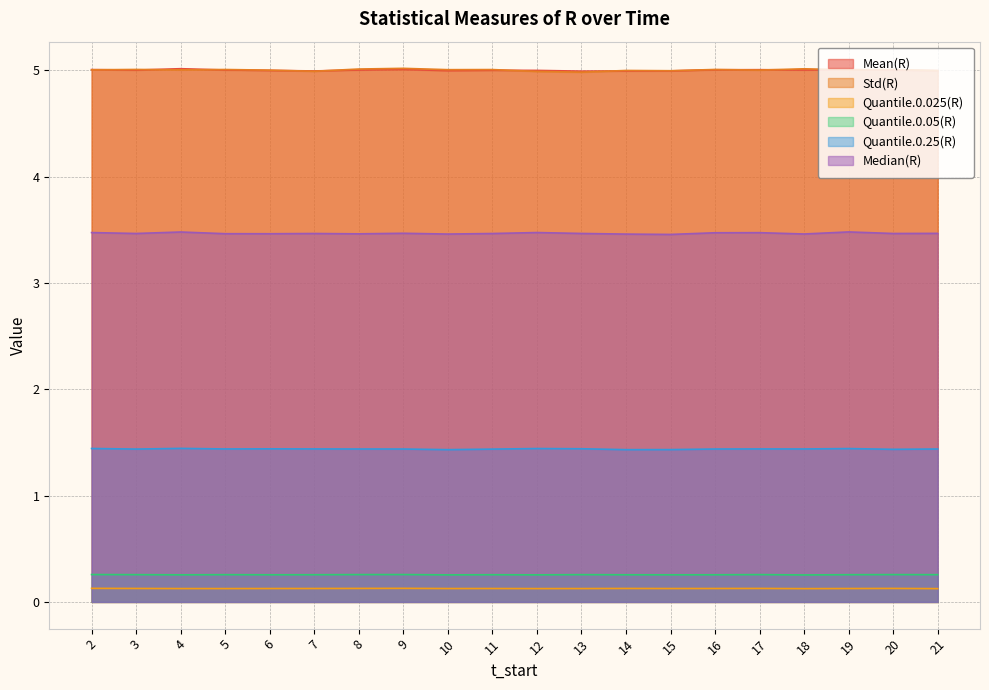

Is it true that Quantile.0.25(R) equals 2.3 at 6?

False